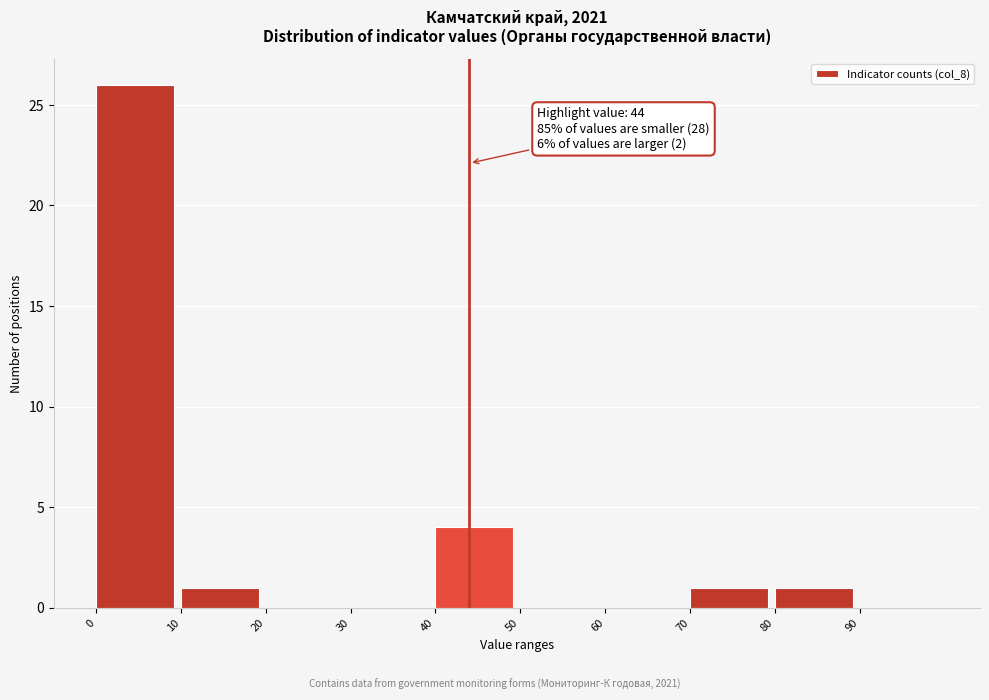

Reading left to right, what are all the values shown in this chart?

0=26	10=1	20=0	30=0	40=4	50=0	60=0	70=1	80=1	90=0